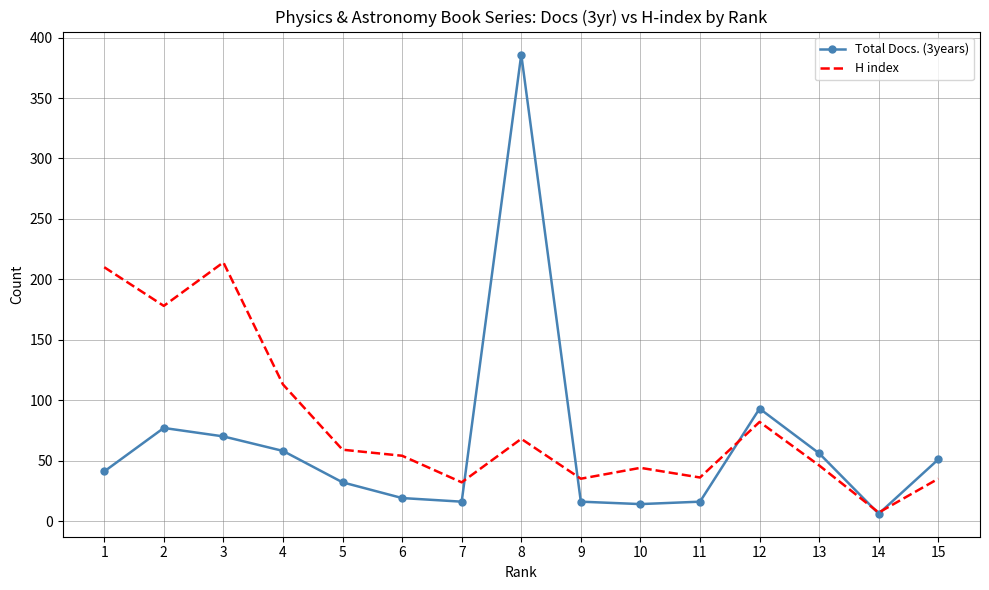

Is it true that Total Docs. (3years) equals 87 at 13?

False